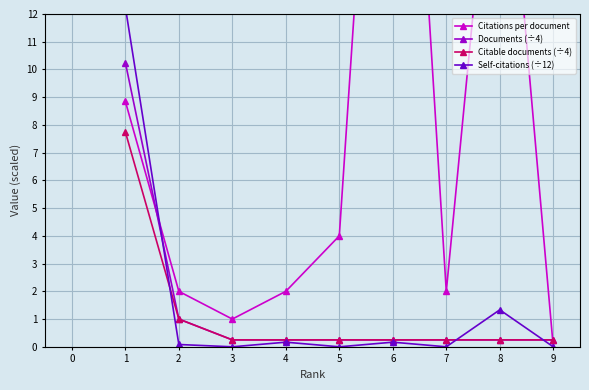

List the series in order of their peak value, lowest first.

Citable documents (÷4), Documents (÷4), Self-citations (÷12), Citations per document